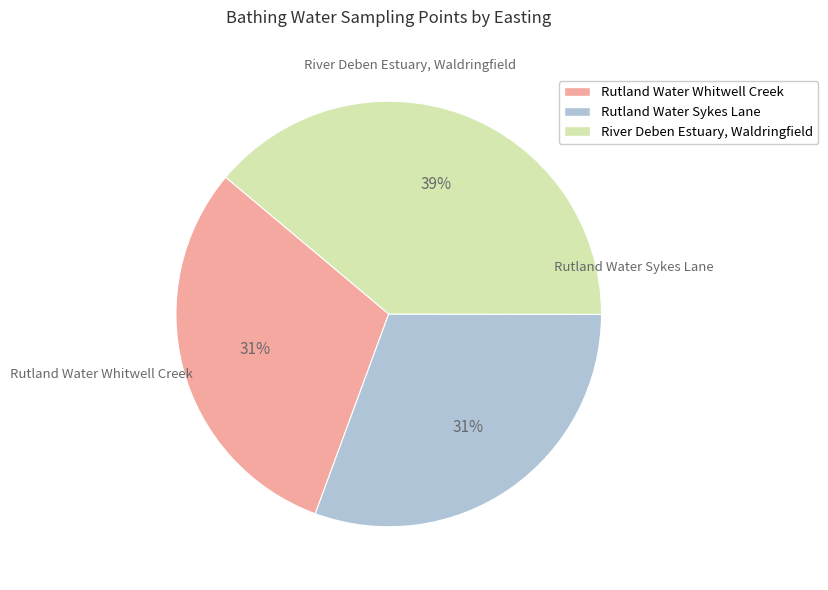

To the nearest percent, what is the difference between the largest and smallest slice percentages?

8%